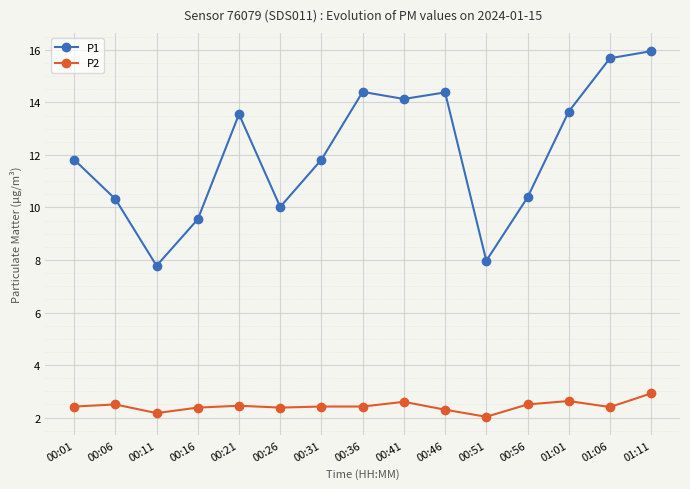

List the series in order of their overall mean, lowest first.

P2, P1